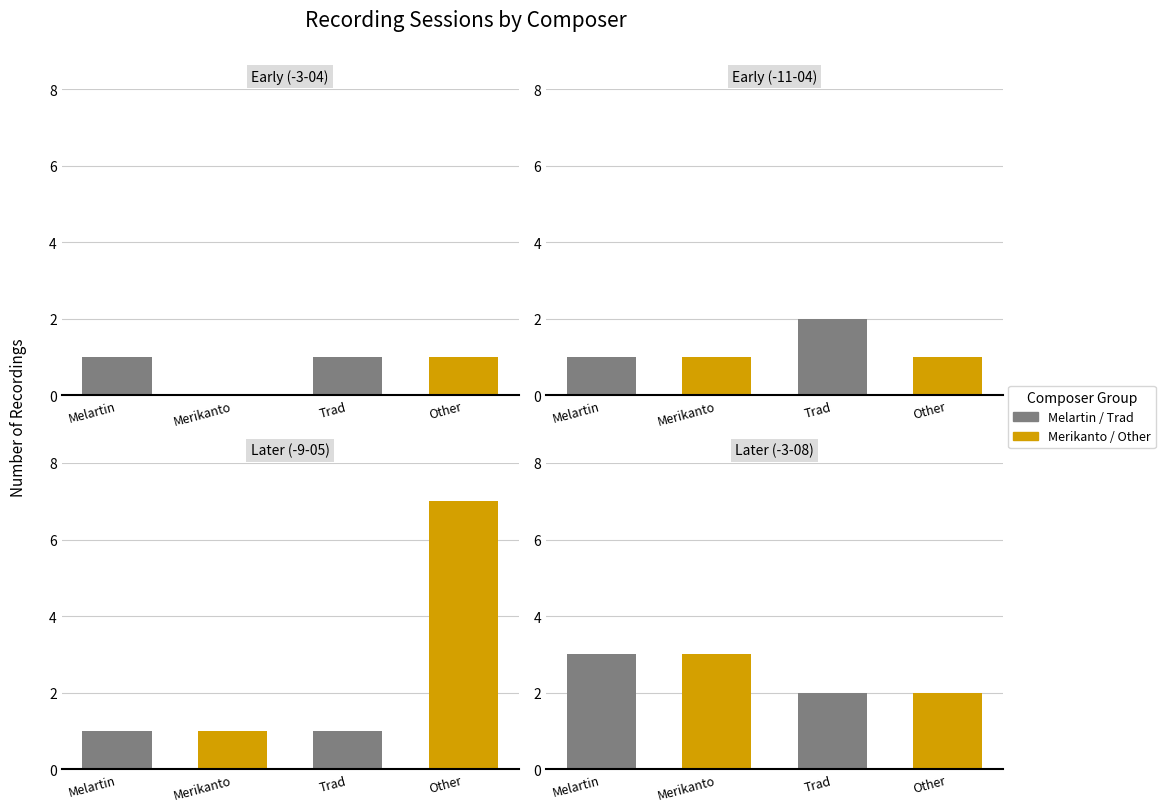

How many categories are shown in the chart?

4